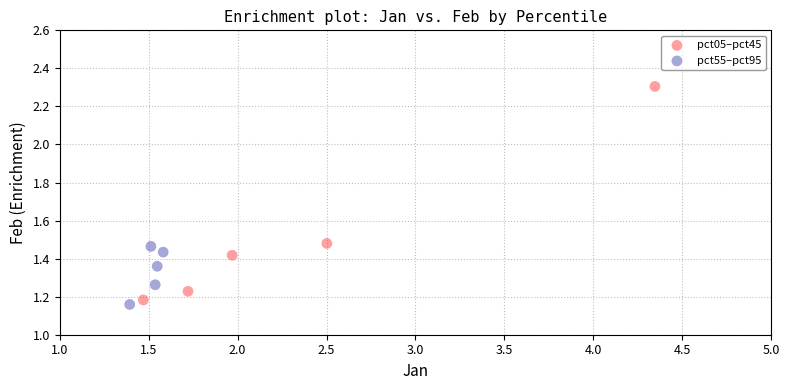

What are all the series names shown in the legend?

pct05–pct45, pct55–pct95